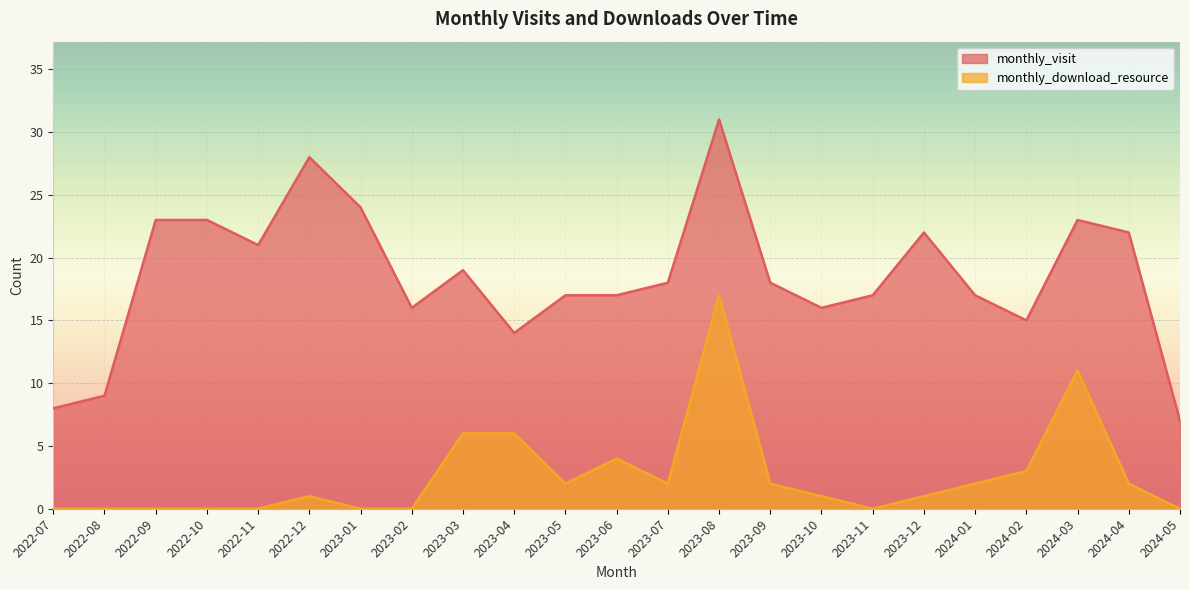

Which series has the largest total across all categories?

monthly_visit